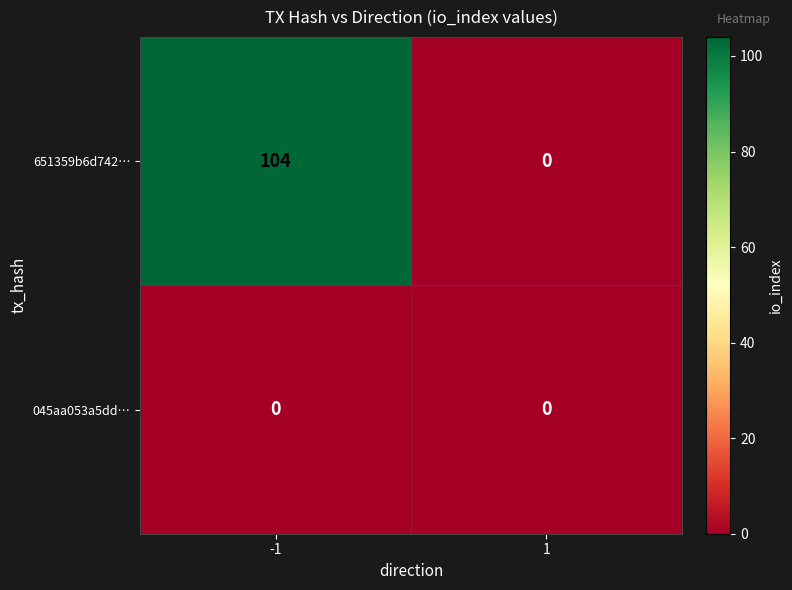

Which series has the largest total across all categories?

651359b6d742…